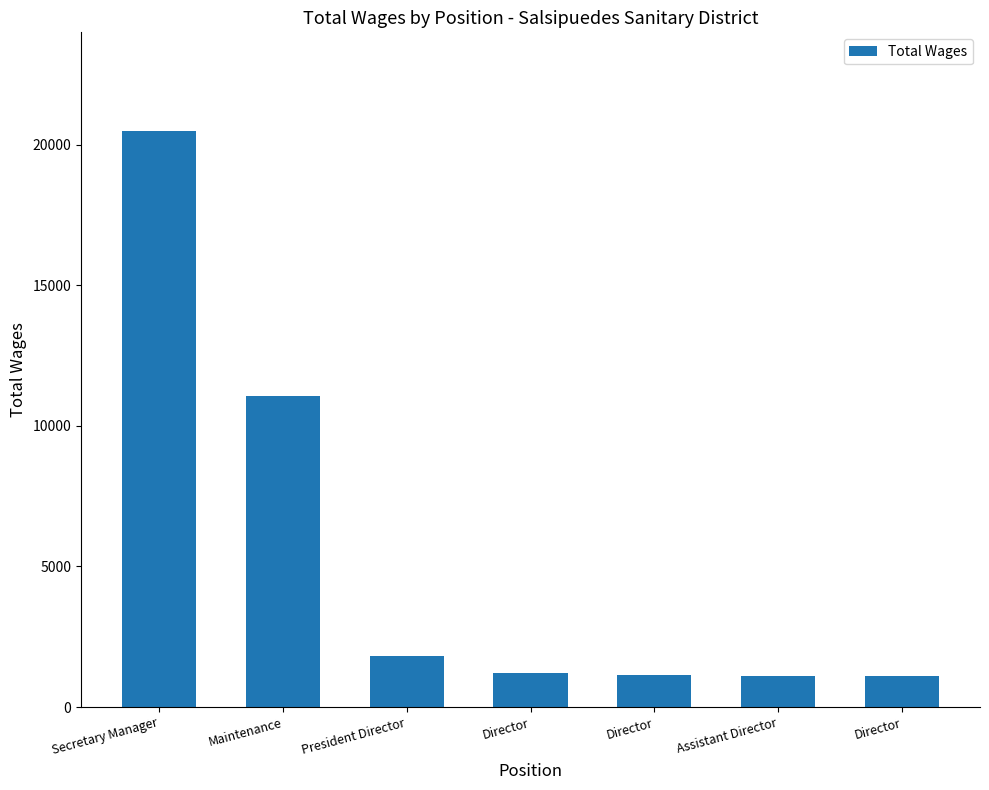

How many values are below 1200?

3